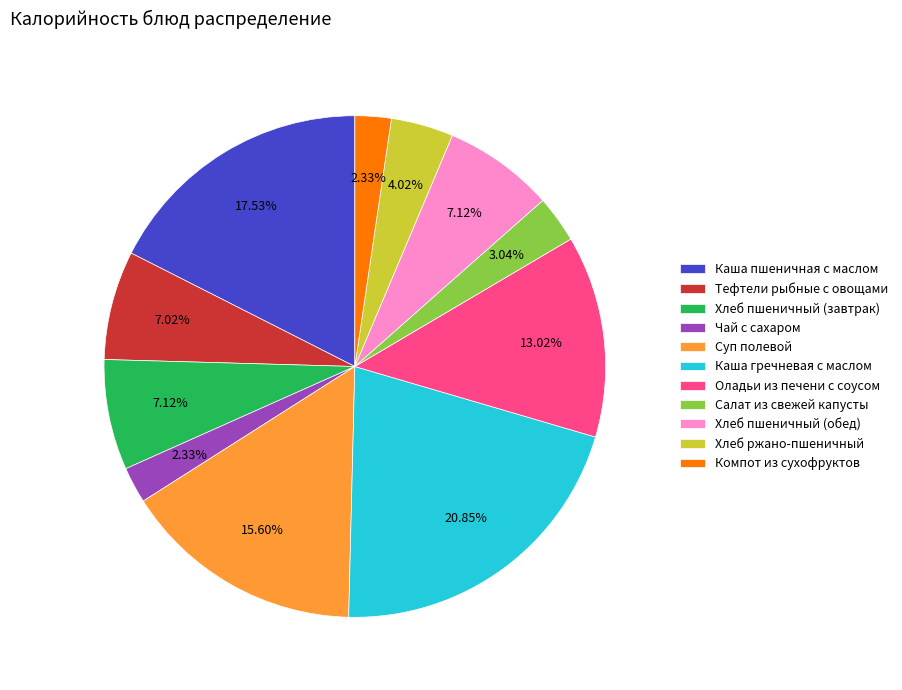

Is the sum of Хлеб пшеничный (завтрак) and Каша пшеничная с маслом greater than half?

No